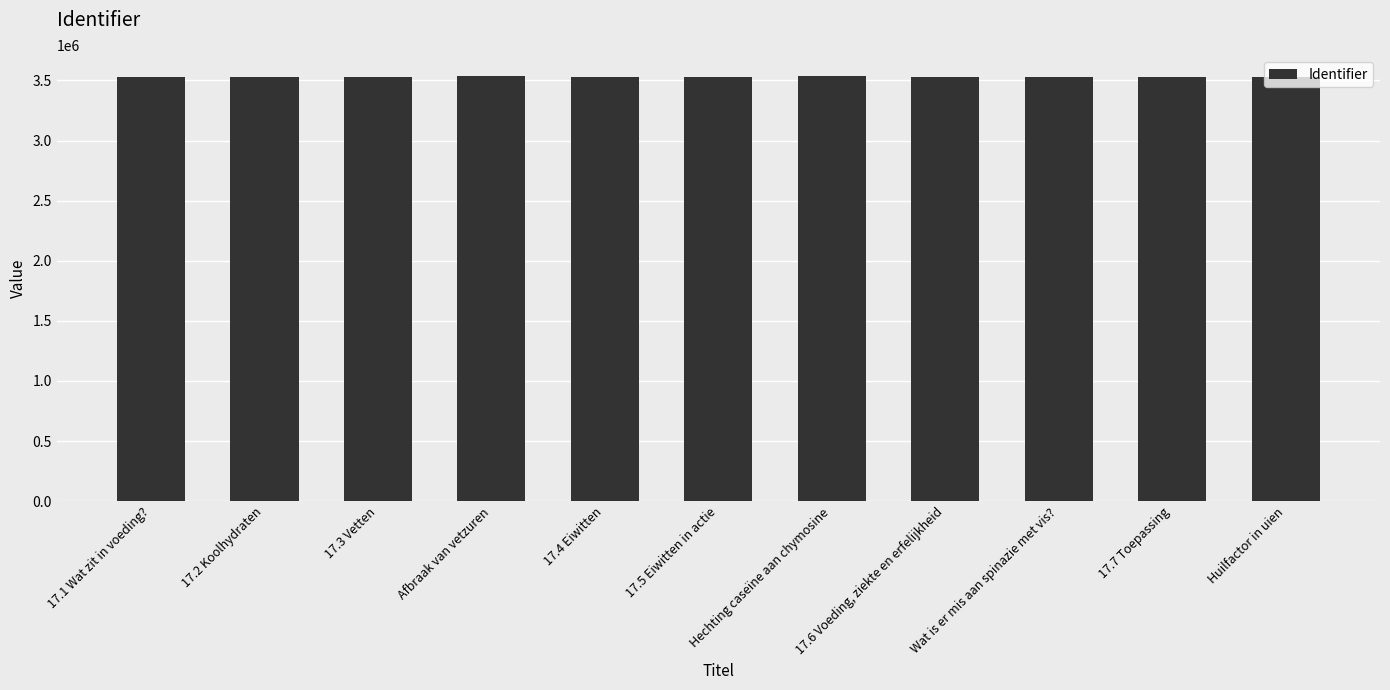

What is the difference between the second highest and minimum values?

7205